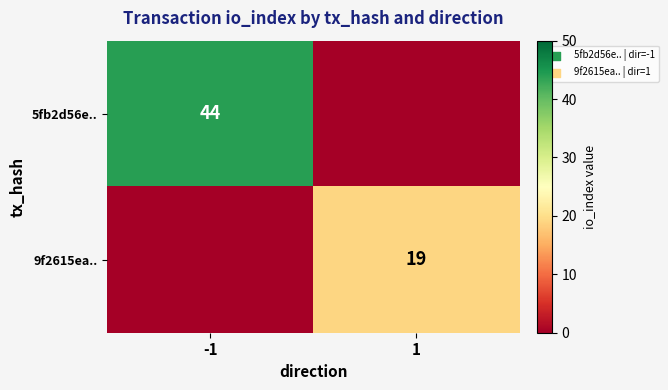

True or false: 5fb2d56e.. has a value of 65 at -1.

False